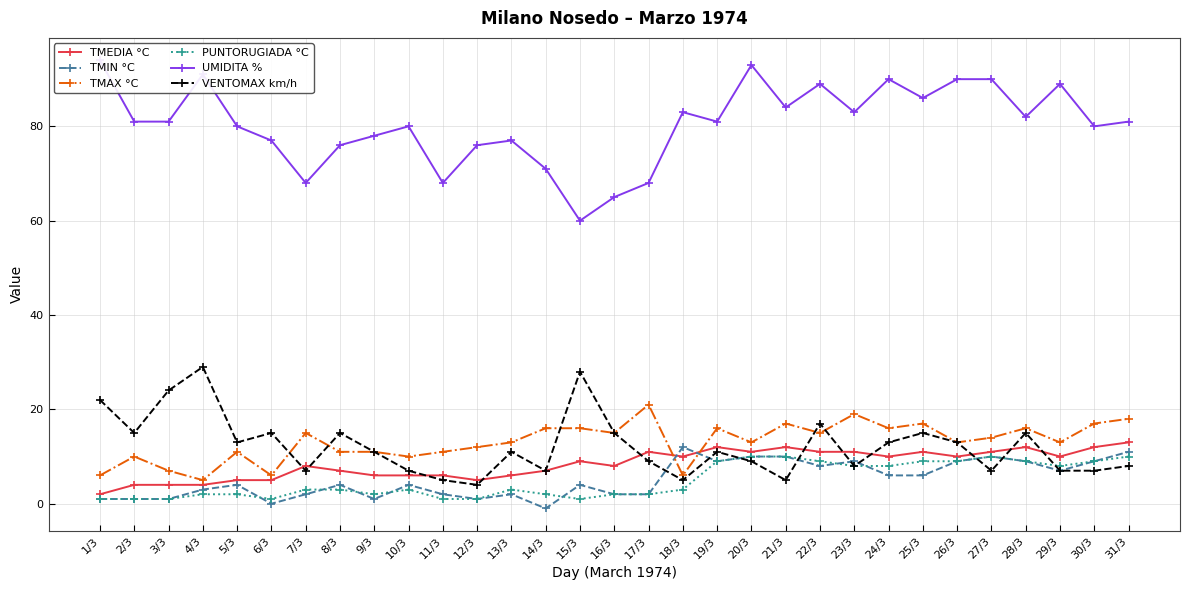

In VENTOMAX km/h, how many points are higher than both neighbors (excluding endpoints)?

9